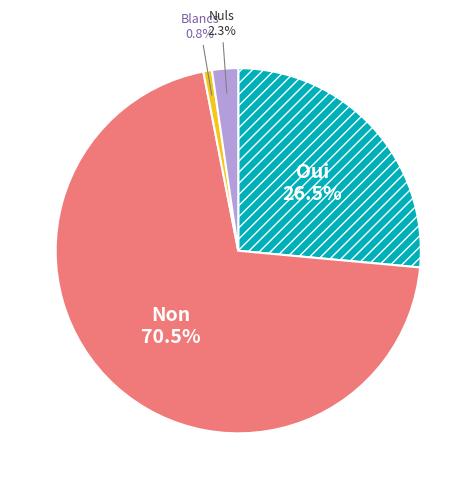

Is there any slice that represents more than half of the pie?

Yes